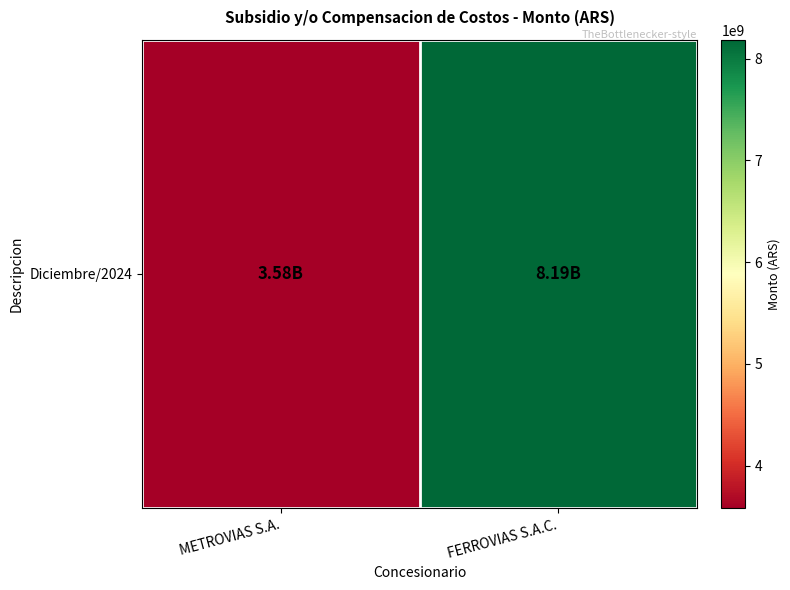

Approximately how many times larger is the value at METROVIAS S.A. compared to FERROVIAS S.A.C.?

0.4